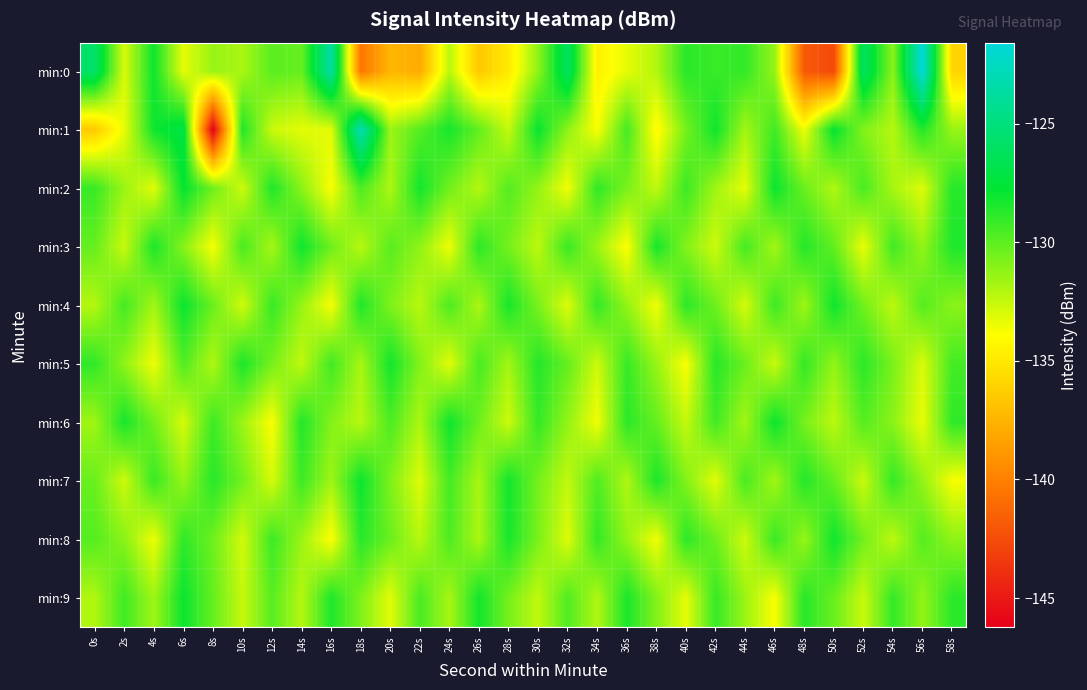

Reading left to right, what are all the values shown in this chart?

min:0: 0s=-125.7	2s=-133.0	4s=-128.1	6s=-133.3	8s=-131.4	10s=-131.8	12s=-129.9	14s=-130.2	16s=-123.5	18s=-140.5	20s=-137.4	22s=-137.9	24s=-132.2	26s=-136.5	28s=-134.9	30s=-131.2	32s=-126.0	34s=-134.6	36s=-133.3	38s=-132.1	40s=-128.8	42s=-129.1	44s=-129.0	46s=-131.4	48s=-141.9	50s=-142.6	52s=-126.0	54s=-131.1	56s=-121.6	58s=-136.0
min:1: 0s=-136.4	2s=-133.4	4s=-128.1	6s=-127.0	8s=-146.2	10s=-128.5	12s=-132.6	14s=-133.2	16s=-133.2	18s=-123.0	20s=-131.5	22s=-129.8	24s=-128.3	26s=-130.1	28s=-132.5	30s=-127.9	32s=-131.2	34s=-133.8	36s=-129.4	38s=-134.2	40s=-130.6	42s=-128.1	44s=-131.7	46s=-129.3	48s=-133.5	50s=-127.8	52s=-130.9	54s=-132.1	56s=-128.6	58s=-131.4
min:2: 0s=-129.1	2s=-131.5	4s=-133.2	6s=-127.8	8s=-130.4	10s=-132.7	12s=-128.5	14s=-131.1	16s=-133.8	18s=-129.6	20s=-131.9	22s=-128.2	24s=-130.5	26s=-132.1	28s=-129.8	30s=-131.3	32s=-133.6	34s=-128.9	36s=-130.7	38s=-132.4	40s=-129.2	42s=-131.6	44s=-133.3	46s=-128.0	48s=-130.3	50s=-132.0	52s=-129.5	54s=-131.8	56s=-133.1	58s=-128.7
min:3: 0s=-130.2	2s=-132.6	4s=-128.4	6s=-131.0	8s=-133.7	10s=-129.5	12s=-131.8	14s=-128.1	16s=-130.4	18s=-132.2	20s=-129.9	22s=-131.2	24s=-133.5	26s=-128.8	28s=-130.6	30s=-132.3	32s=-129.1	34s=-131.5	36s=-133.9	38s=-128.3	40s=-130.9	42s=-132.7	44s=-129.4	46s=-131.7	48s=-128.6	50s=-130.1	52s=-133.4	54s=-129.3	56s=-131.3	58s=-128.5
min:4: 0s=-132.1	2s=-129.4	4s=-131.7	6s=-128.0	8s=-130.3	10s=-132.8	12s=-129.1	14s=-131.4	16s=-133.7	18s=-128.5	20s=-130.8	22s=-132.2	24s=-129.6	26s=-131.9	28s=-128.3	30s=-130.7	32s=-133.1	34s=-129.0	36s=-131.3	38s=-133.6	40s=-128.8	42s=-130.4	44s=-132.9	46s=-129.2	48s=-131.6	50s=-128.1	52s=-130.5	54s=-132.3	56s=-129.8	58s=-131.1
min:5: 0s=-128.9	2s=-131.2	4s=-133.5	6s=-129.7	8s=-132.0	10s=-128.4	12s=-130.6	14s=-132.4	16s=-129.3	18s=-131.8	20s=-128.2	22s=-130.9	24s=-133.2	26s=-129.5	28s=-131.7	30s=-128.6	32s=-130.2	34s=-132.7	36s=-129.1	38s=-131.4	40s=-133.8	42s=-128.7	44s=-130.3	46s=-132.6	48s=-129.0	50s=-131.3	52s=-128.8	54s=-130.7	56s=-133.0	58s=-129.4
min:6: 0s=-131.6	2s=-128.3	4s=-130.5	6s=-132.9	8s=-129.2	10s=-131.5	12s=-133.8	14s=-128.6	16s=-130.9	18s=-132.2	20s=-129.6	22s=-131.9	24s=-128.1	26s=-130.4	28s=-132.7	30s=-129.0	32s=-131.3	34s=-133.6	36s=-128.8	38s=-130.2	40s=-132.5	42s=-129.3	44s=-131.7	46s=-128.0	48s=-130.6	50s=-132.3	52s=-129.8	54s=-131.1	56s=-133.4	58s=-128.9
min:7: 0s=-130.3	2s=-132.7	4s=-129.1	6s=-131.4	8s=-128.7	10s=-130.5	12s=-132.9	14s=-129.2	16s=-131.6	18s=-128.0	20s=-130.8	22s=-133.1	24s=-129.4	26s=-131.8	28s=-128.2	30s=-130.6	32s=-132.4	34s=-129.7	36s=-132.0	38s=-128.4	40s=-130.9	42s=-133.2	44s=-129.5	46s=-131.7	48s=-128.6	50s=-130.2	52s=-132.6	54s=-129.0	56s=-131.3	58s=-133.7
min:8: 0s=-129.8	2s=-131.1	4s=-133.5	6s=-128.9	8s=-130.4	10s=-132.8	12s=-129.2	14s=-131.5	16s=-133.9	18s=-128.7	20s=-130.3	22s=-132.2	24s=-129.6	26s=-131.9	28s=-128.3	30s=-130.7	32s=-133.1	34s=-129.0	36s=-131.3	38s=-133.6	40s=-128.8	42s=-130.4	44s=-132.7	46s=-129.1	48s=-131.4	50s=-128.1	52s=-130.5	54s=-132.3	56s=-129.8	58s=-131.2
min:9: 0s=-132.0	2s=-129.3	4s=-131.6	6s=-128.0	8s=-130.2	10s=-132.5	12s=-129.9	14s=-132.1	16s=-128.5	18s=-130.8	20s=-133.2	22s=-129.5	24s=-131.8	26s=-128.2	28s=-130.6	30s=-132.4	32s=-129.7	34s=-132.0	36s=-128.4	38s=-130.9	40s=-133.3	42s=-129.1	44s=-131.5	46s=-133.8	48s=-128.7	50s=-130.3	52s=-132.6	54s=-129.0	56s=-131.3	58s=-128.8